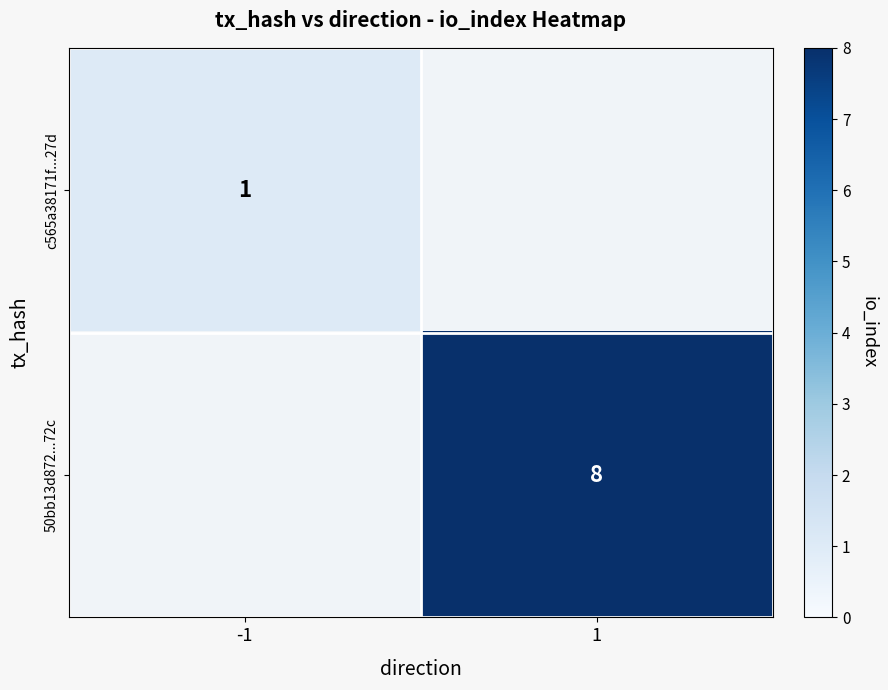

The 50bb13d872...72c series shows 8 at 1. True or false?

True